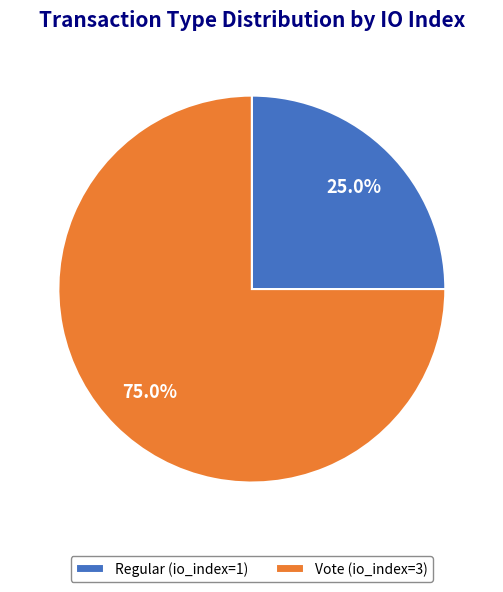

Count the number of slices in the pie.

2